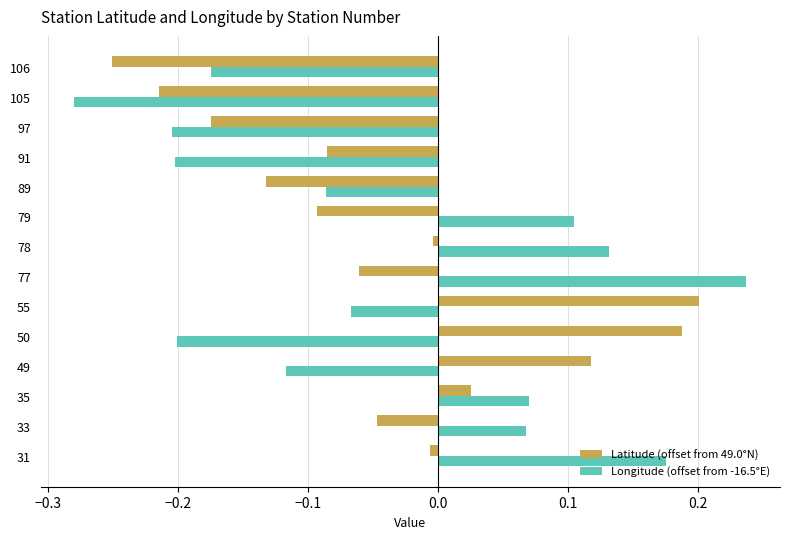

What is the difference between the maximum and minimum values in the Longitude (offset from -16.5°E) series?

0.5